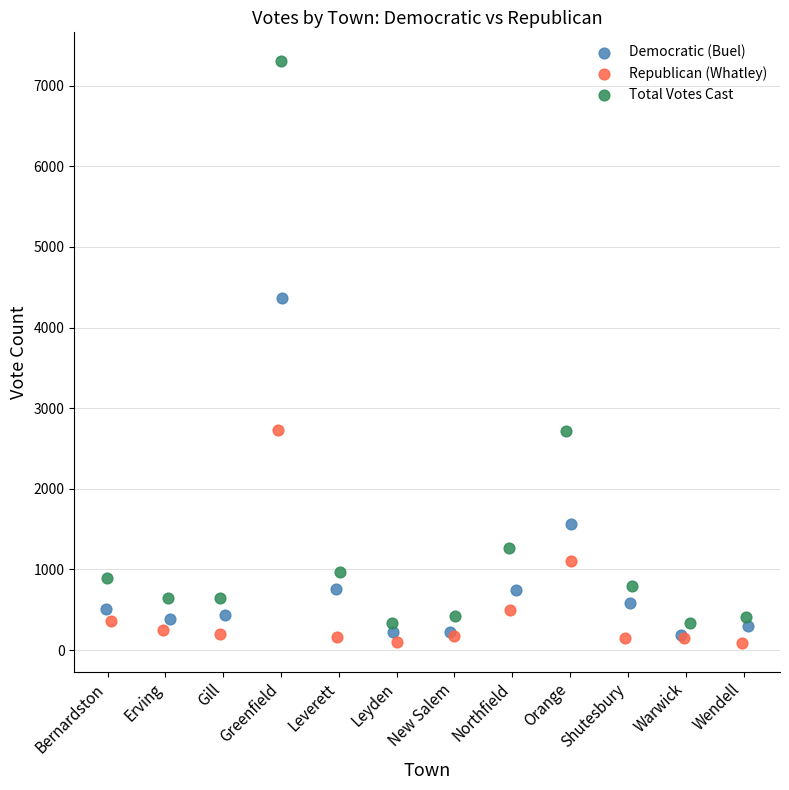

What are all the series names shown in the legend?

Democratic (Buel), Republican (Whatley), Total Votes Cast